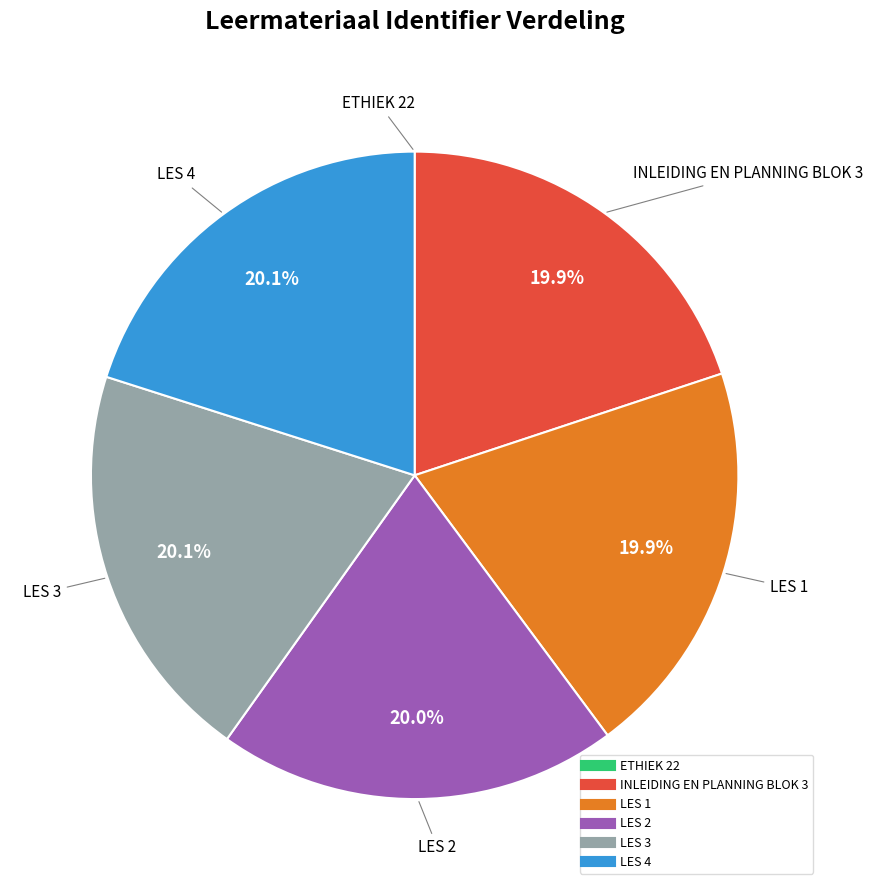

What percentage is NOT represented by LES 3?

79.9%